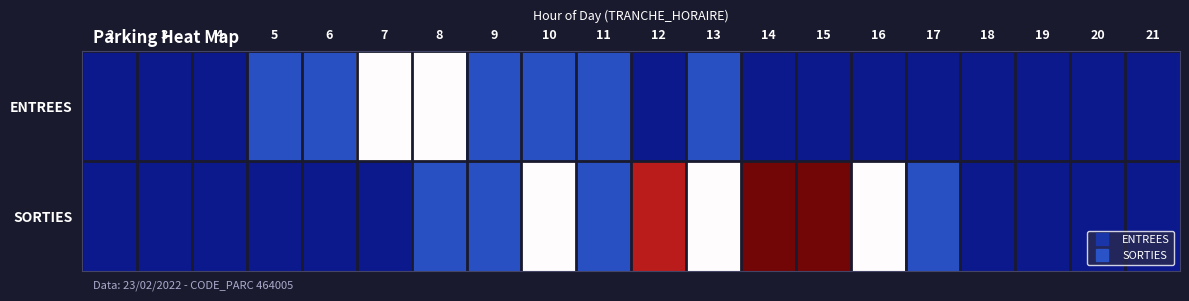

Reading right to left, what are all the values shown in this chart?

ENTREES: 21=0	20=0	19=0	18=0	17=0	16=0	15=0	14=0	13=1	12=0	11=1	10=1	9=1	8=2	7=2	6=1	5=1	4=0	3=0	2=0
SORTIES: 21=0	20=0	19=0	18=0	17=1	16=2	15=4	14=4	13=2	12=3	11=1	10=2	9=1	8=1	7=0	6=0	5=0	4=0	3=0	2=0